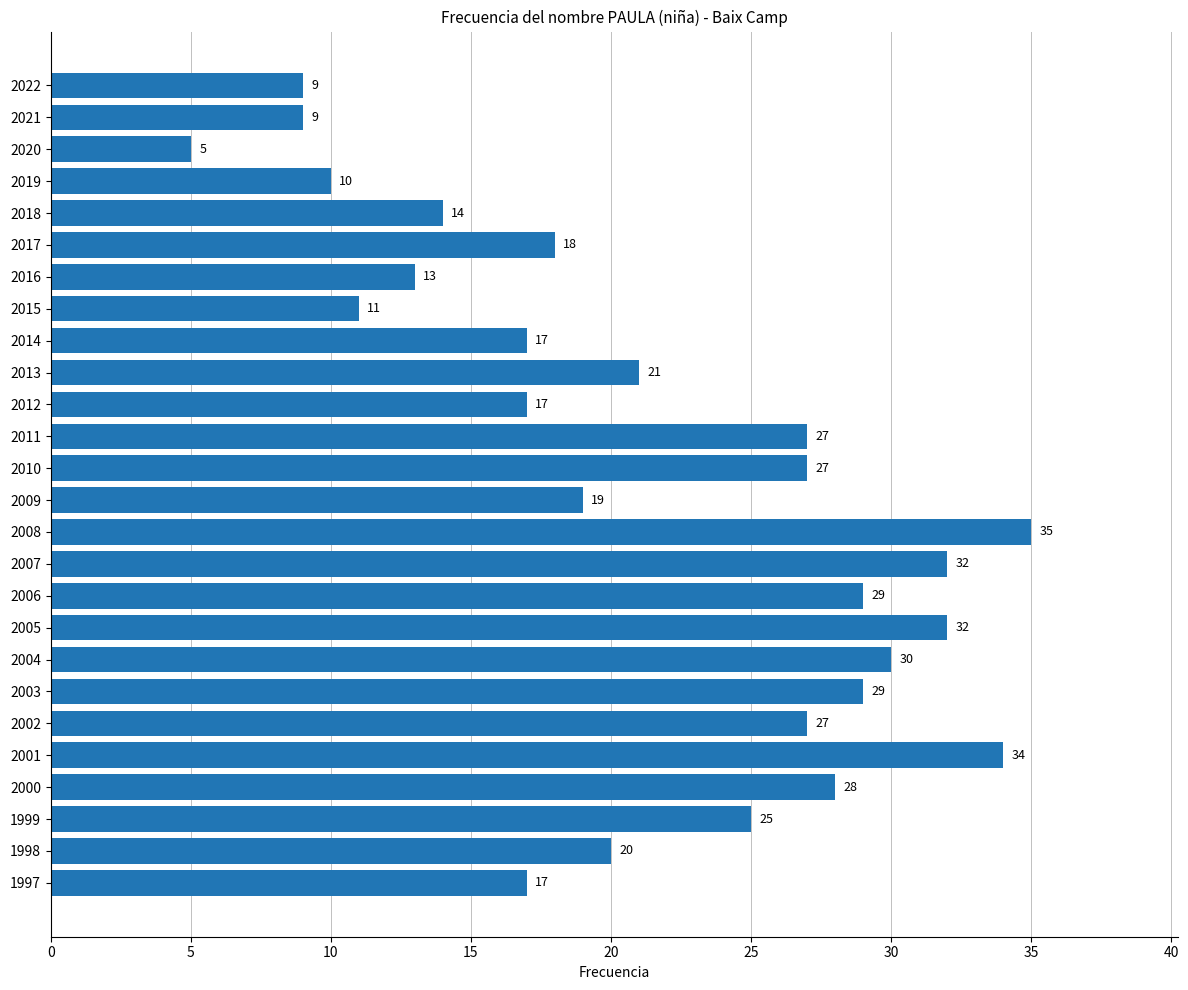

What is the maximum value shown in the chart?

35